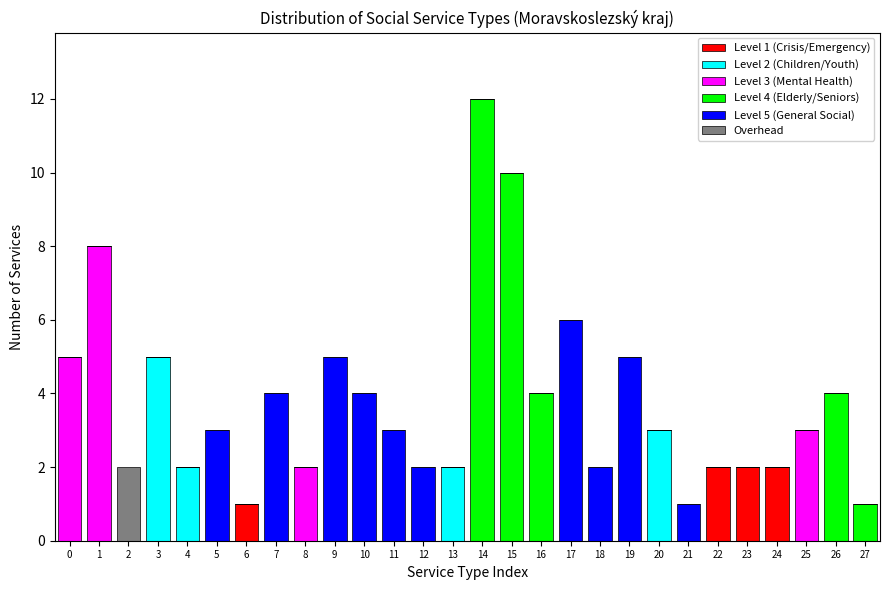

Is it true that Level 1 (Crisis/Emergency) equals -1 at 17?

False